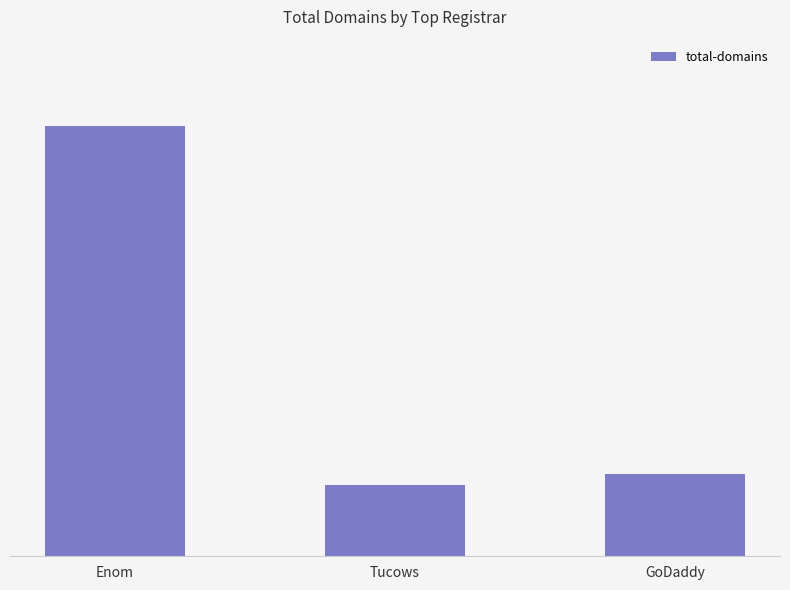

Which has a higher value, Tucows or Enom?

Enom